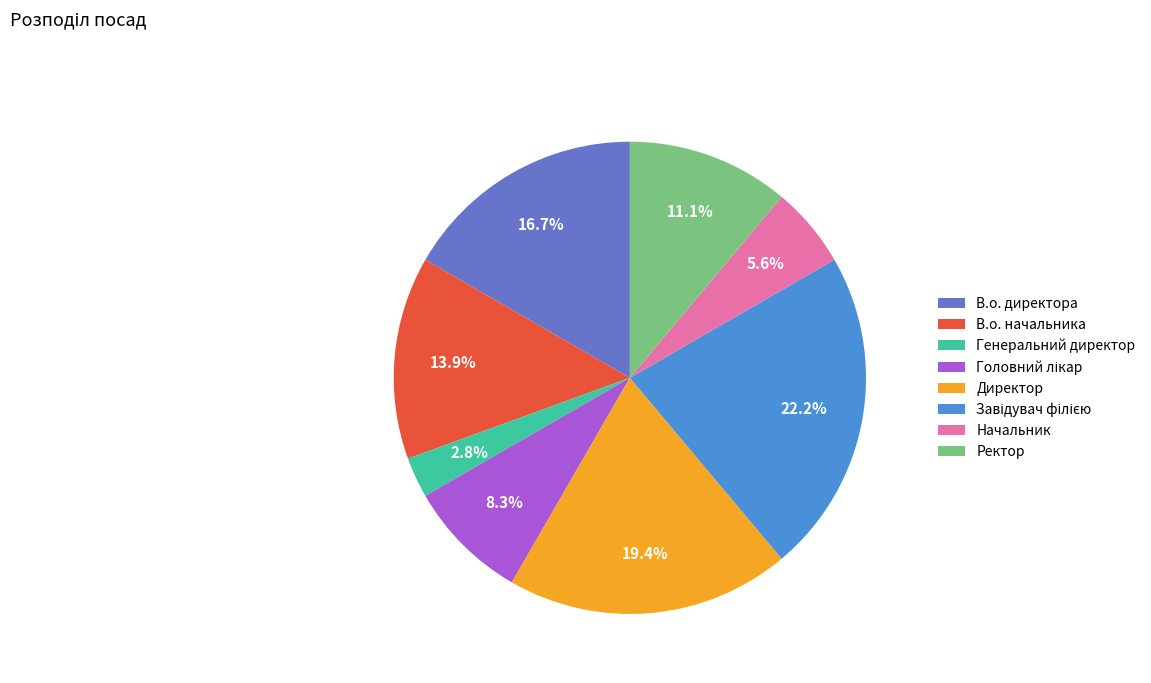

Does any single category account for the majority?

No